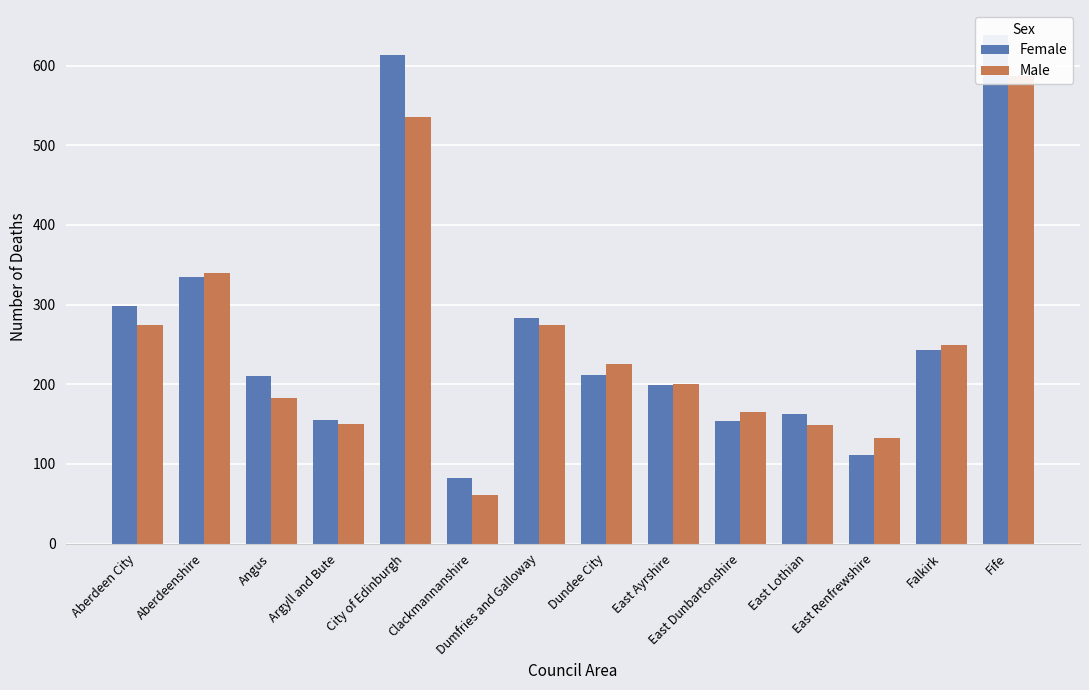

What is the maximum value shown in the chart?

638